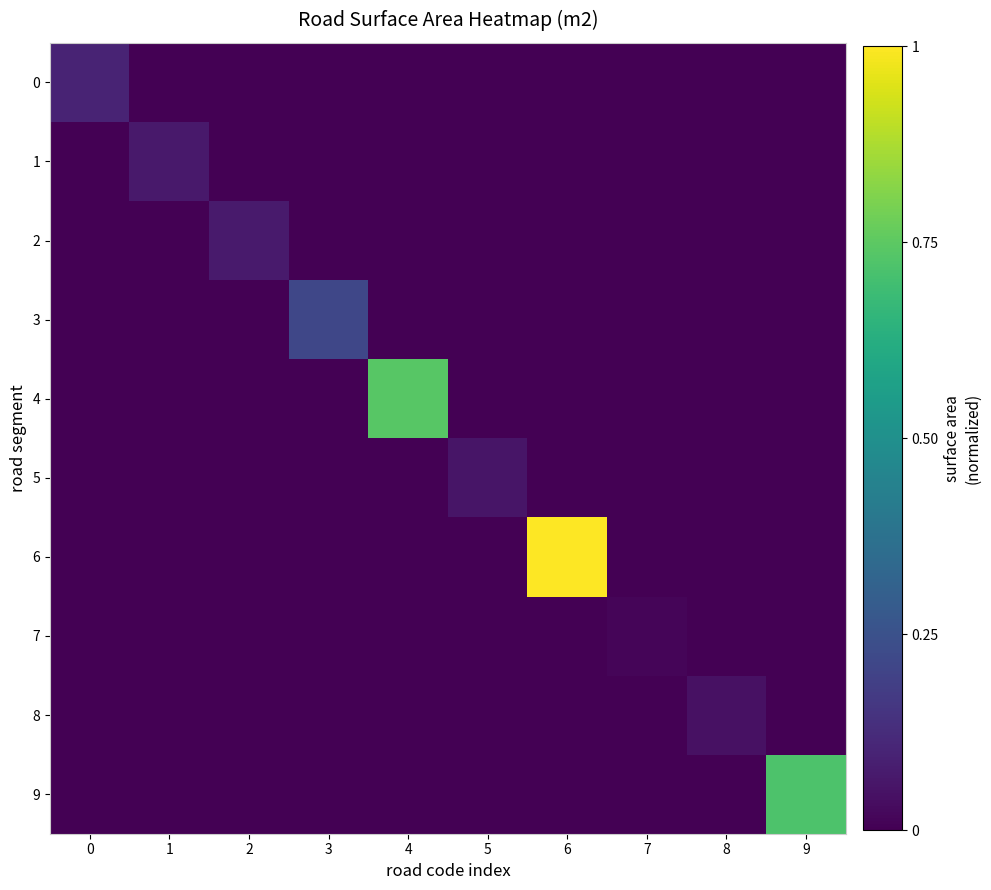

What is the greatest value displayed?

1.0